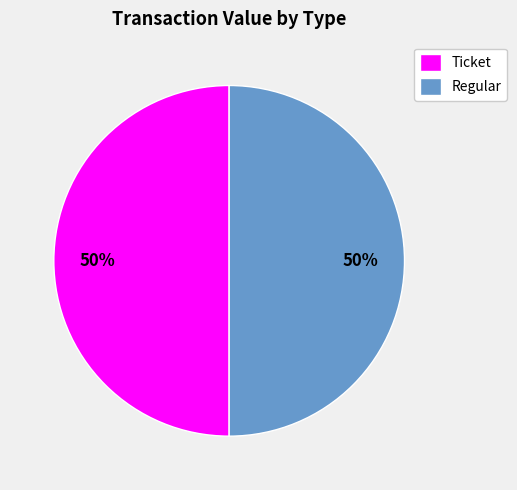

Approximately how many times larger is the value at Ticket compared to Regular?

1.0